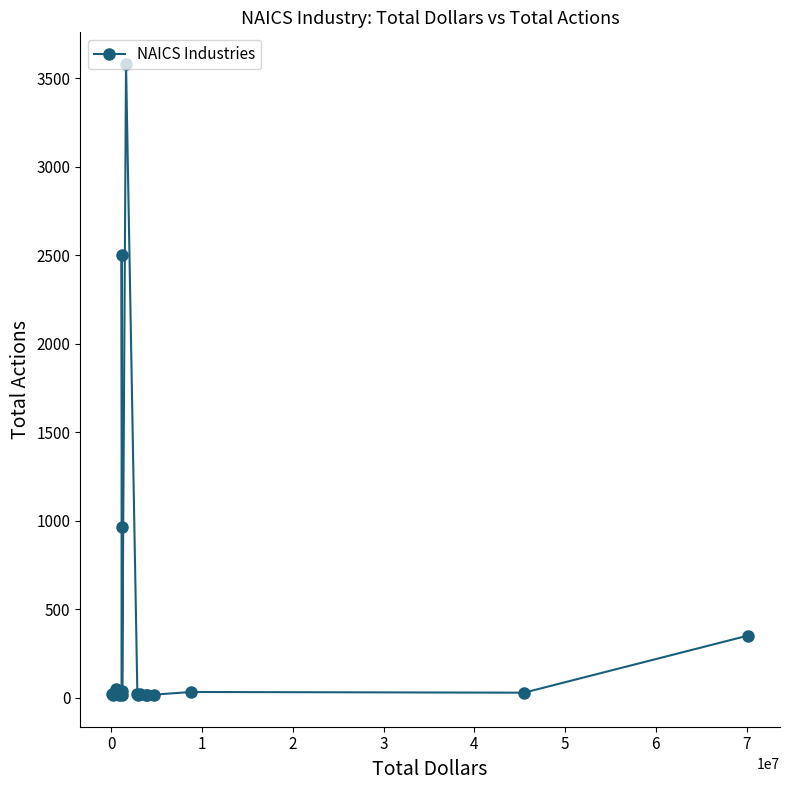

What is the average value?

388